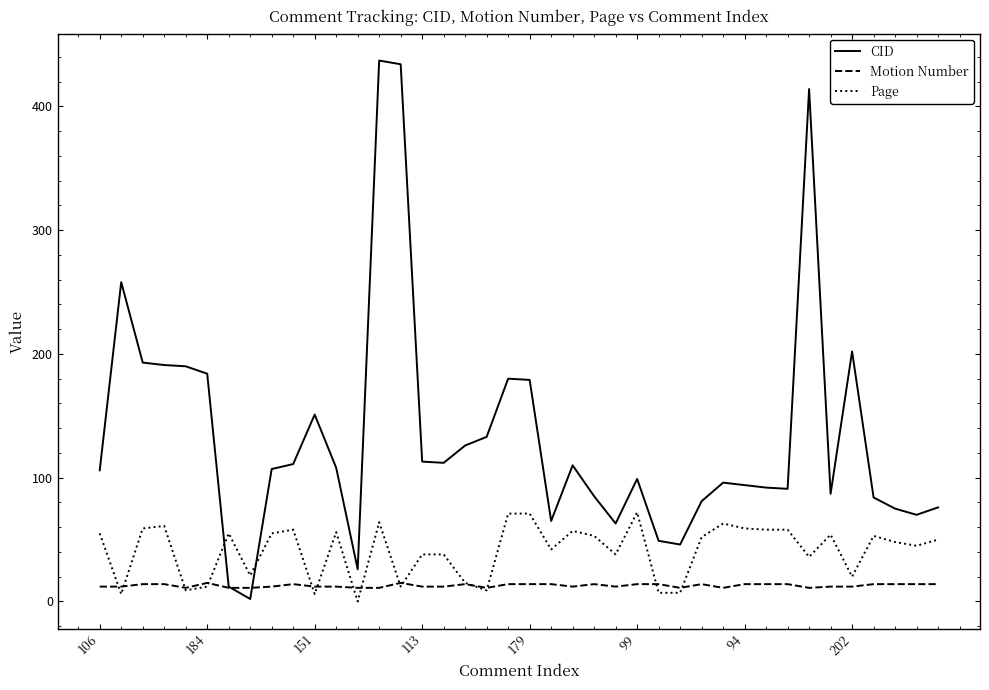

Which series has the largest range (max minus min)?

CID